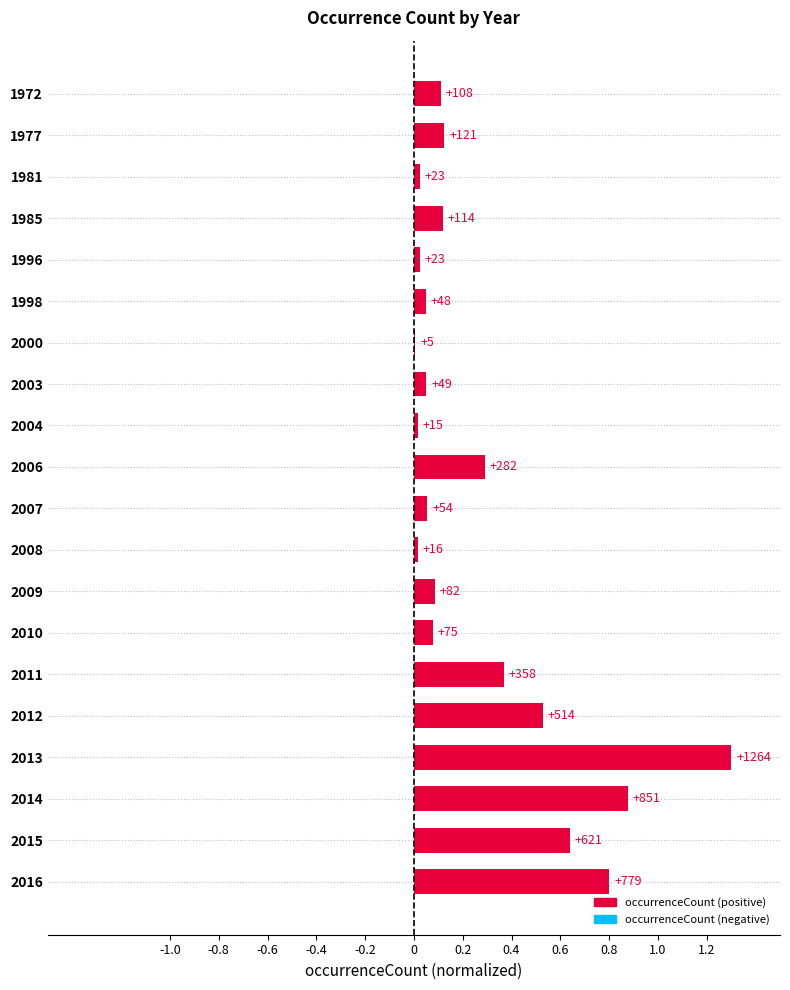

Which has a higher value, 2009 or 2014?

2014